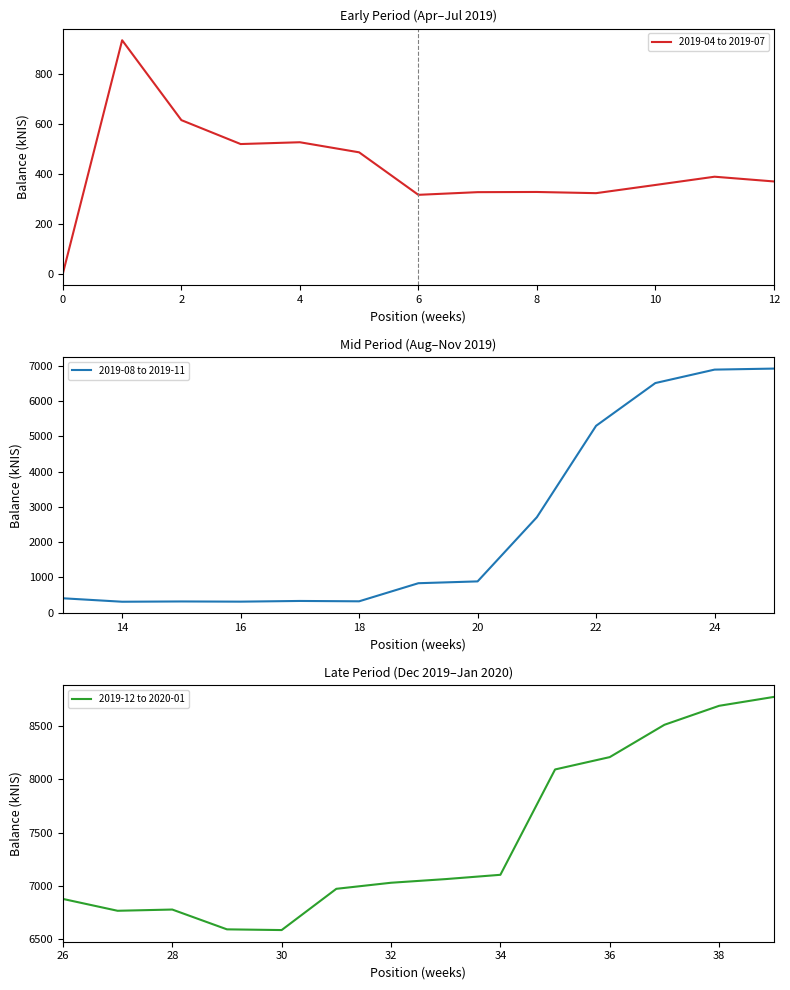

What is the average value?

3540.0